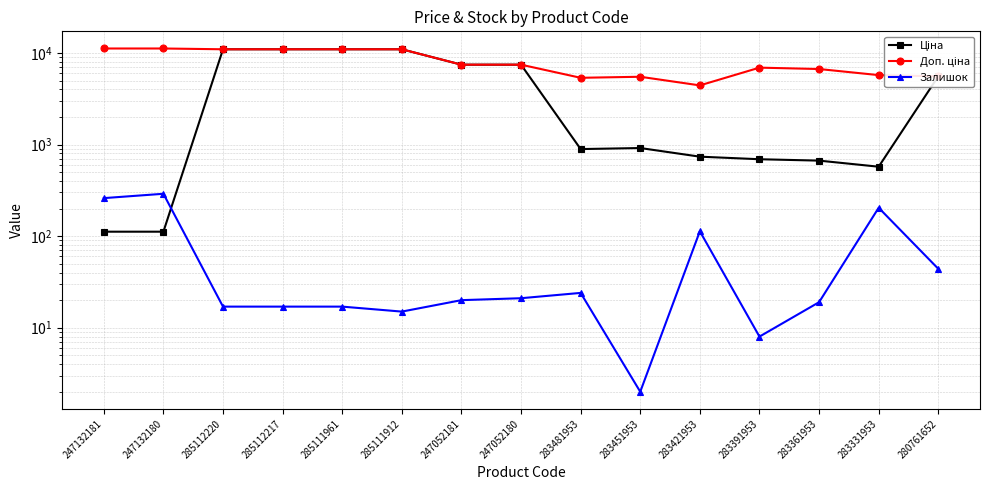

Reading left to right, extract all data points from this chart.

Ціна: 111.8	111.8	10964.4	10964.4	10964.4	10964.4	7444.6	7444.6	892.2	915.8	737.2	691.0	667.4	572.7	5560.3
Доп. ціна: 11182.0	11182.0	10964.4	10964.4	10964.4	10964.4	7444.6	7444.6	5353.1	5495.0	4423.0	6910.3	6673.6	5727.0	5560.3
Залишок: 260.0	290.0	17.0	17.0	17.0	15.0	20.0	21.0	24.0	2.0	113.0	8.0	19.0	204.0	44.0